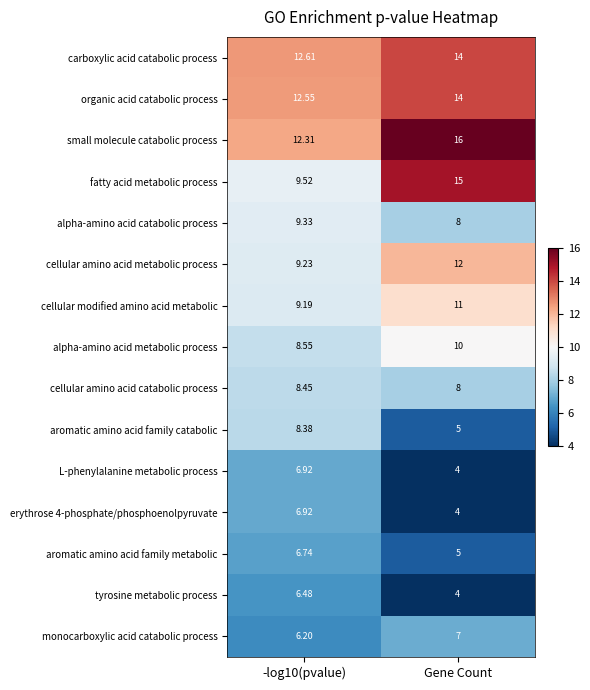

Which series changed the most between -log10(pvalue) and Gene Count?

fatty acid metabolic process